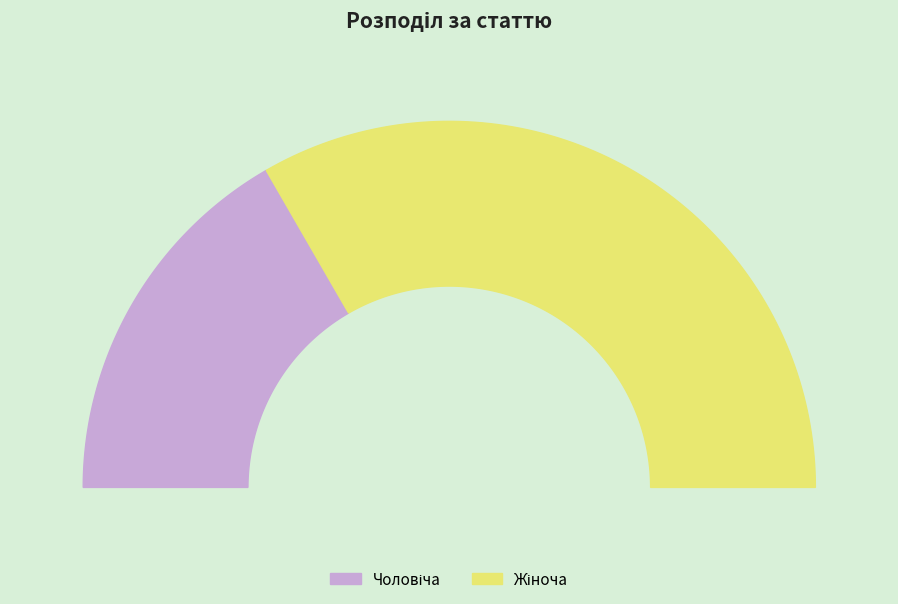

The Чоловіча slice represents 27% of the pie. True or false?

False